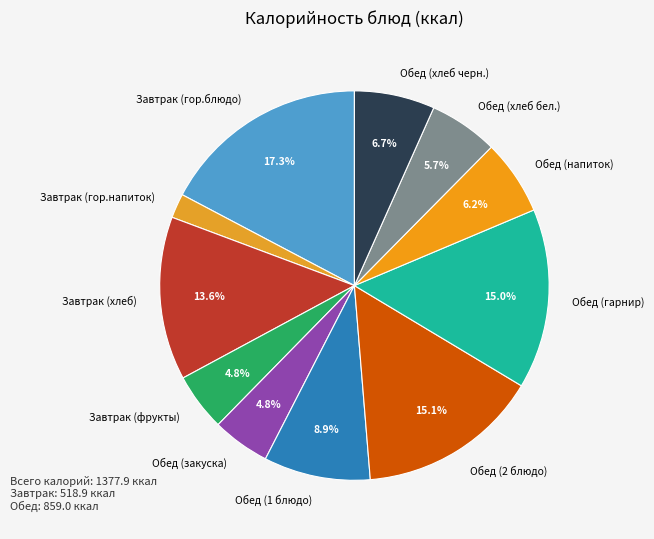

Is it true that Обед (2 блюдо) is 15% of the pie?

True